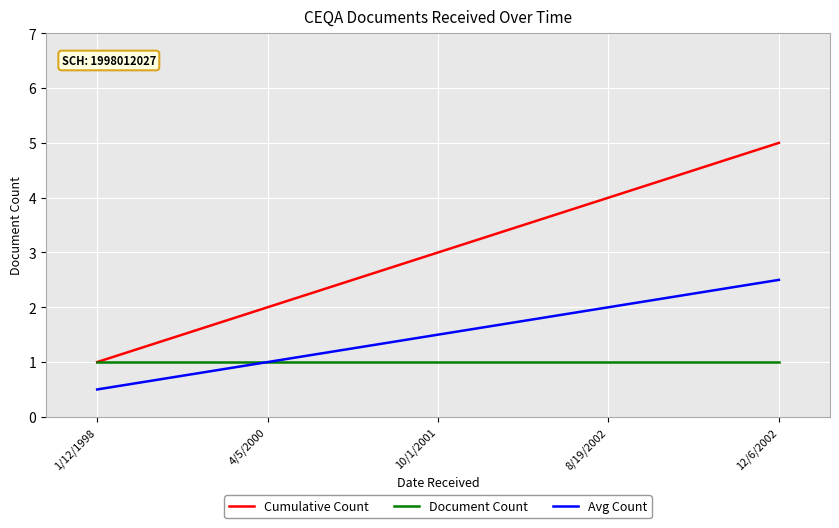

Rank the series at 12/6/2002 from lowest to highest value.

Document Count, Avg Count, Cumulative Count